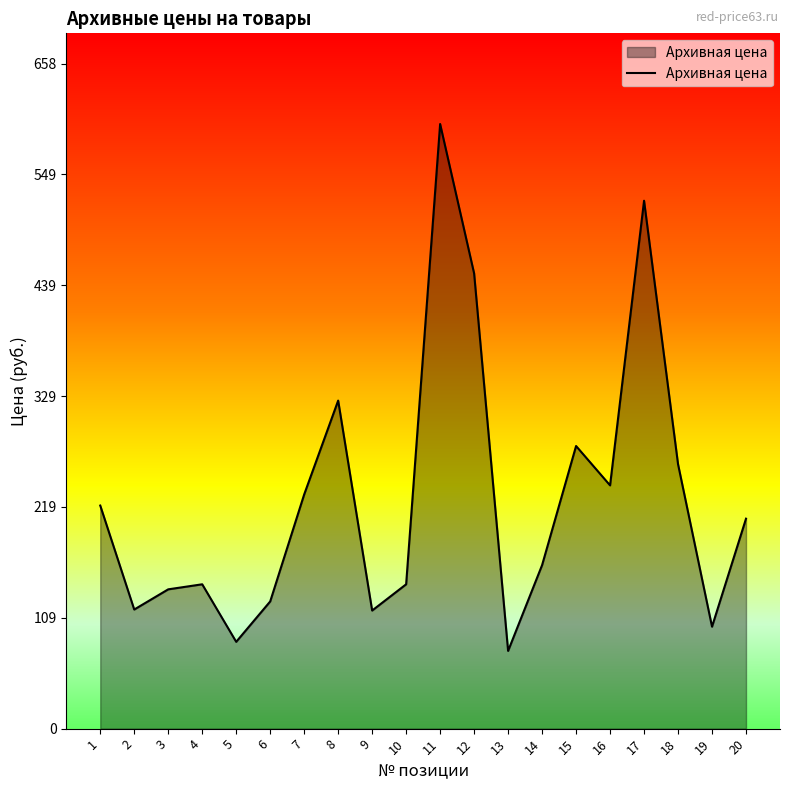

At which label is the value closest to 338?

8